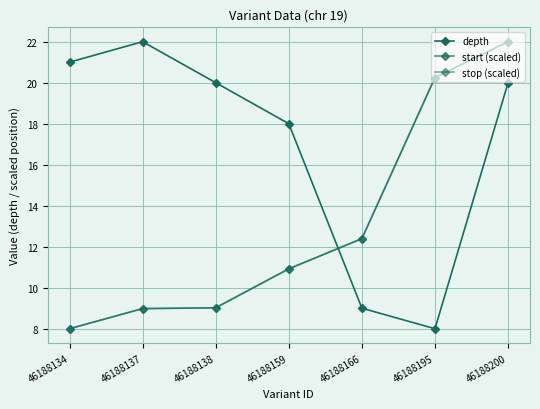

Is the value of start (scaled) at 46188166 greater than the value of stop (scaled) at 46188159?

Yes